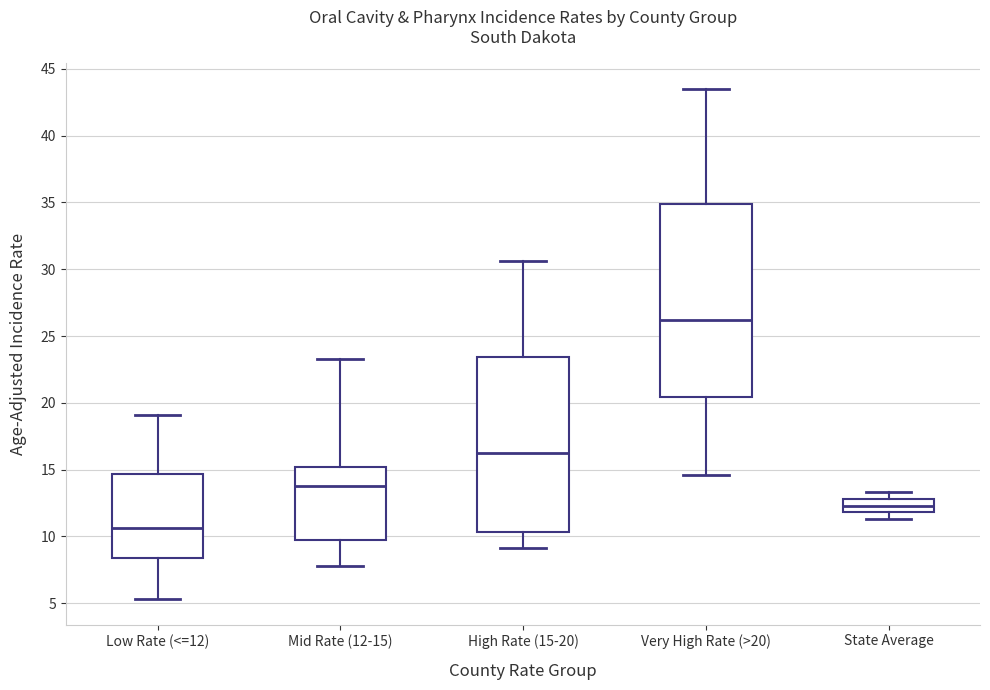

Which box has the highest median line?

Very High Rate (>20)